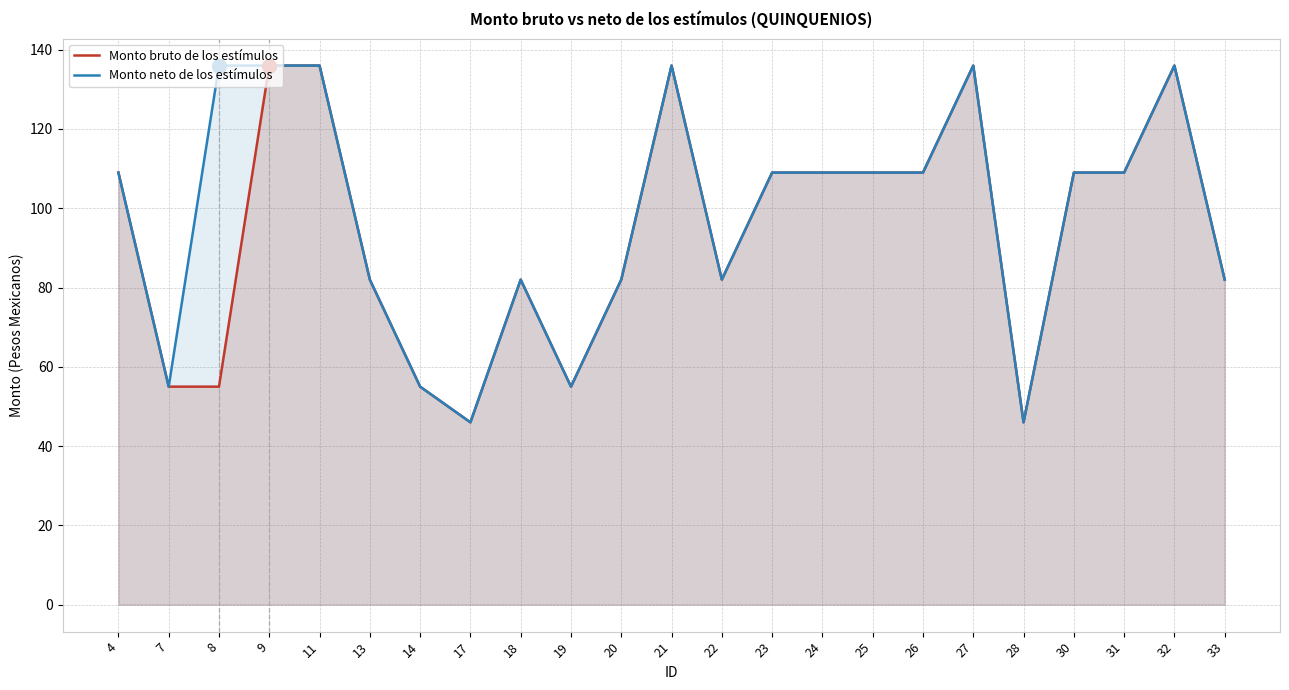

What is the spread (max minus min) of values at 8?

81